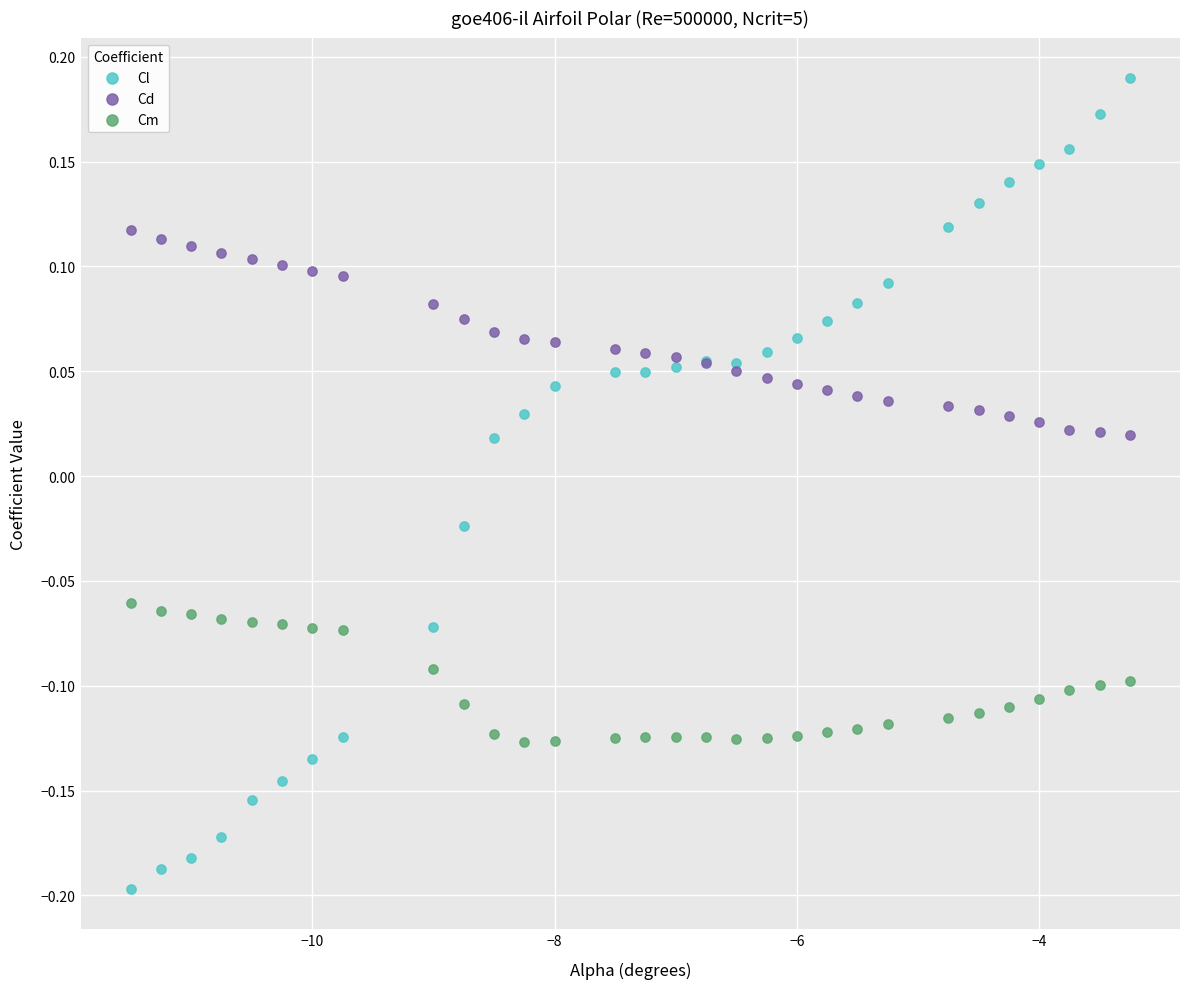

Which series has the largest Y range (max minus min)?

Cl